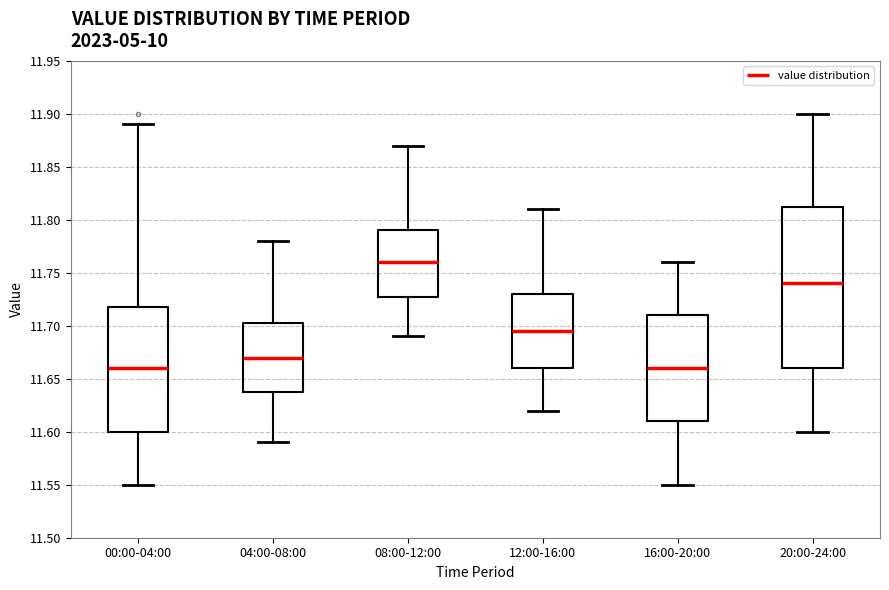

Comparing the boxes themselves (not the whiskers), which one is the tallest?

20:00-24:00